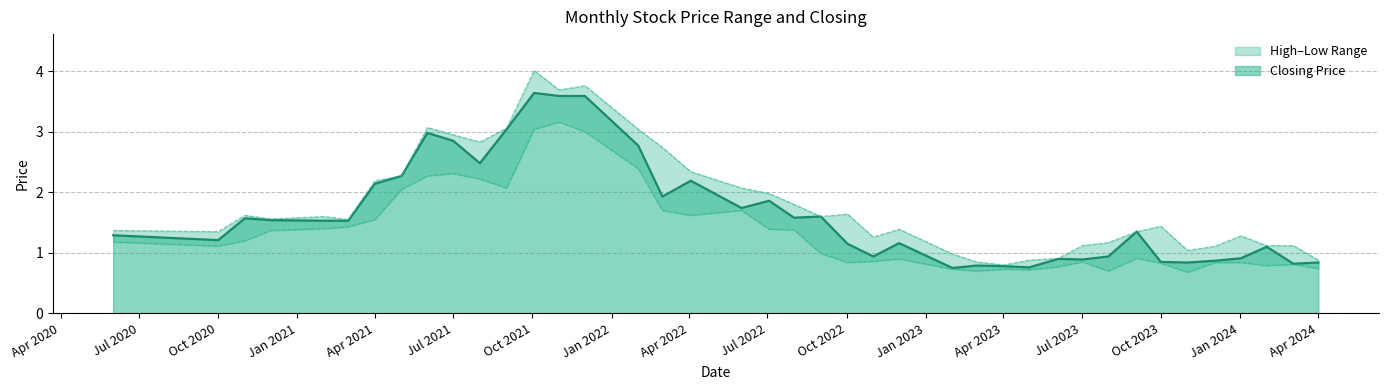

Does the chart display data point markers on the line(s)?

No